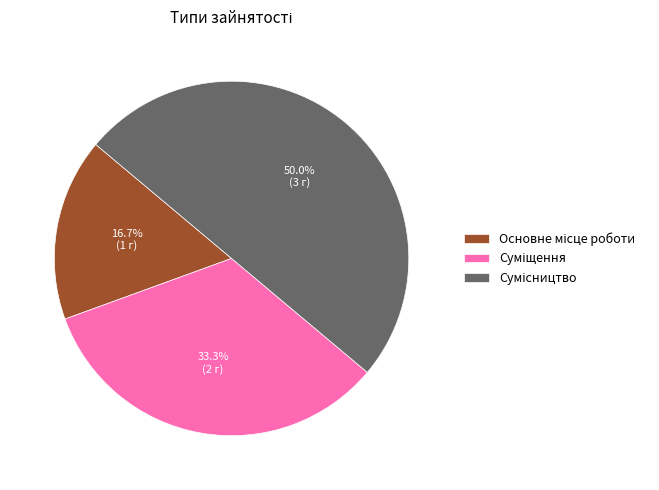

To the nearest percent, what portion does Сумісництво represent?

50%